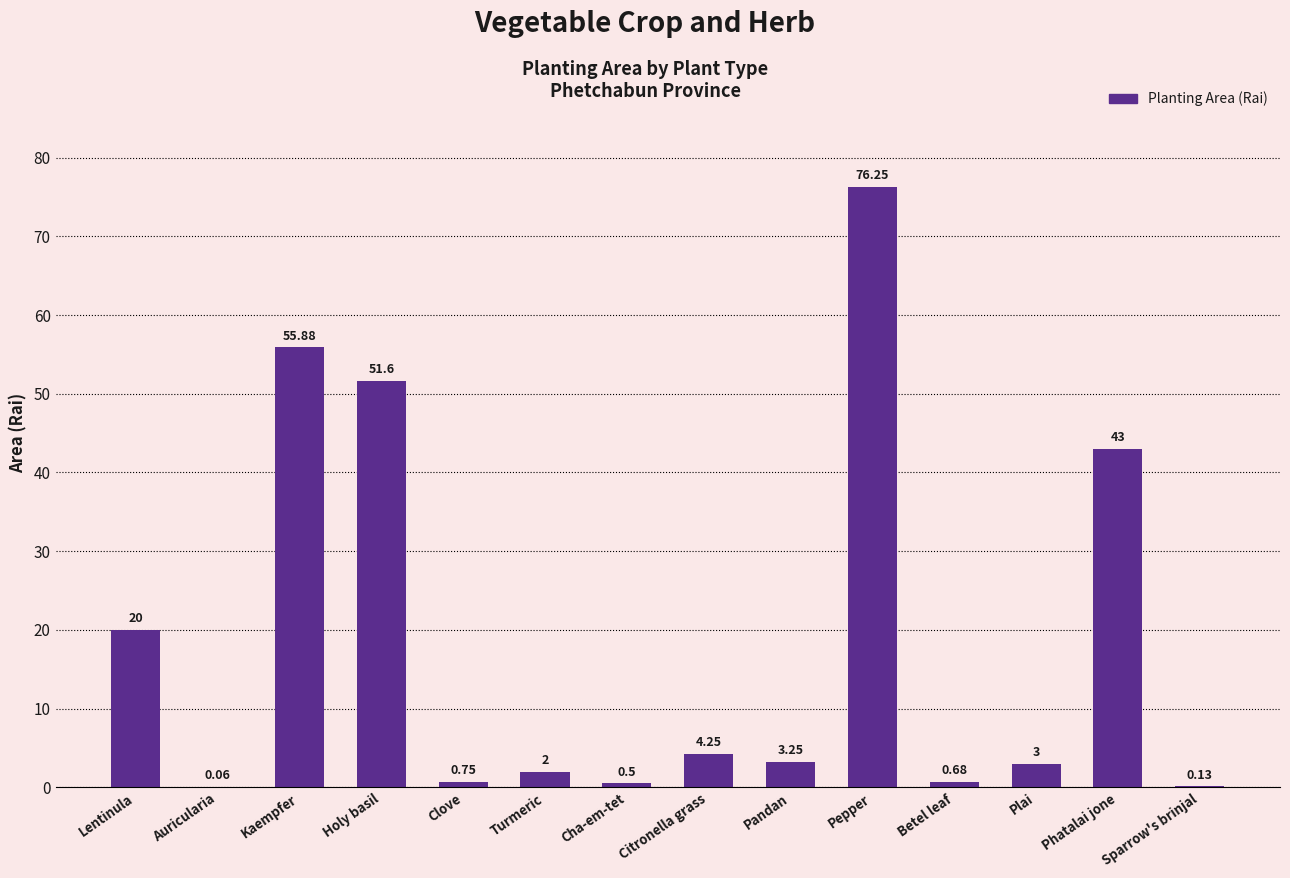

Approximately how many times larger is the value at Lentinula compared to Phatalai jone?

0.5